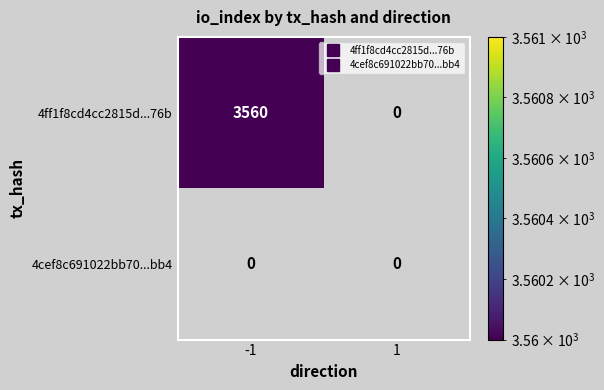

What is the total value across all series at -1?

3560